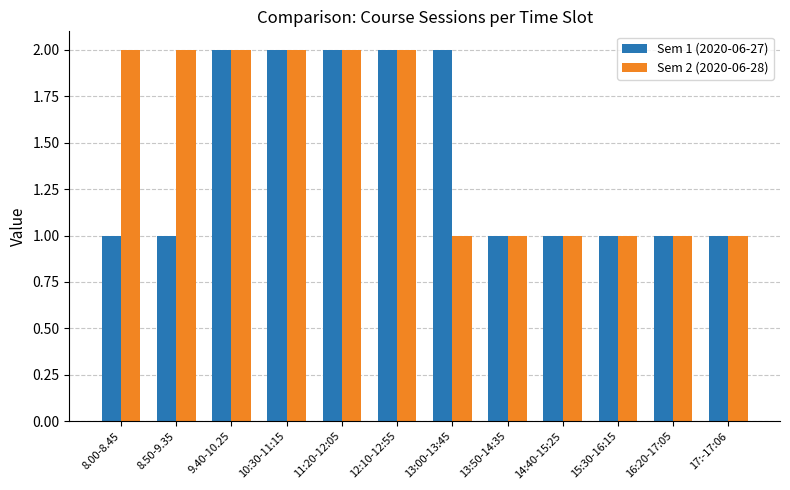

Reading left to right, what are all the values shown in this chart?

Sem 1 (2020-06-27): 1	1	2	2	2	2	2	1	1	1	1	1
Sem 2 (2020-06-28): 2	2	2	2	2	2	1	1	1	1	1	1